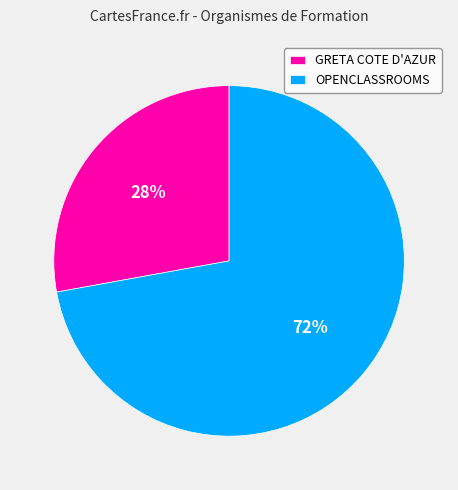

Between OPENCLASSROOMS and GRETA COTE D'AZUR, which is larger?

OPENCLASSROOMS